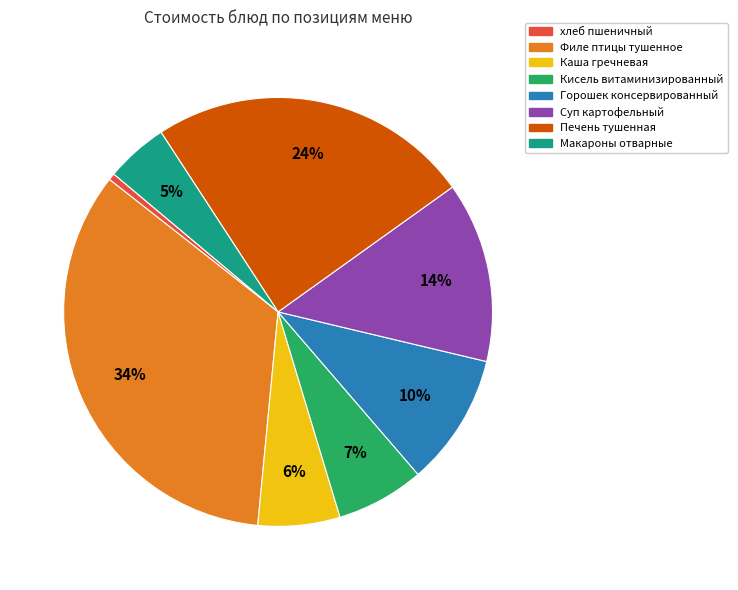

To the nearest percent, what is the average slice percentage?

12%